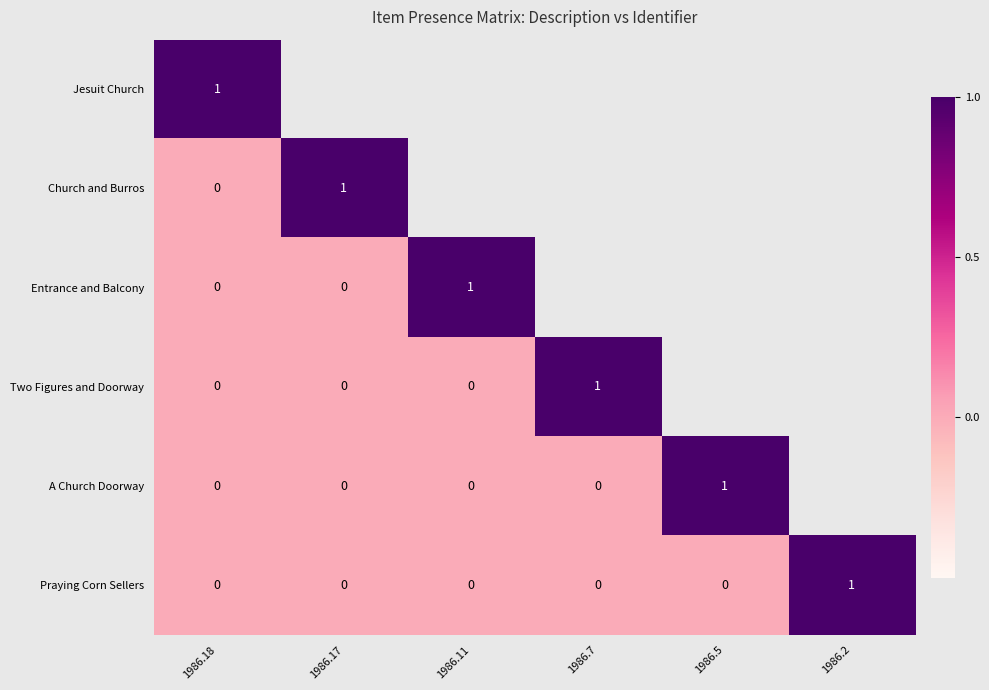

The Praying Corn Sellers series shows 2 at 1986.2. True or false?

False